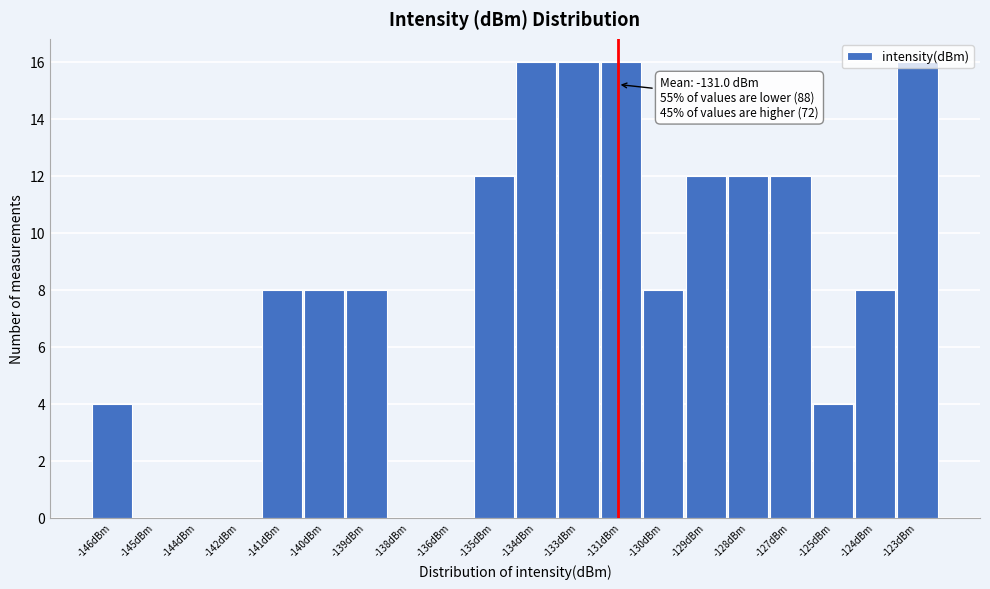

What is the sum of all values?

160